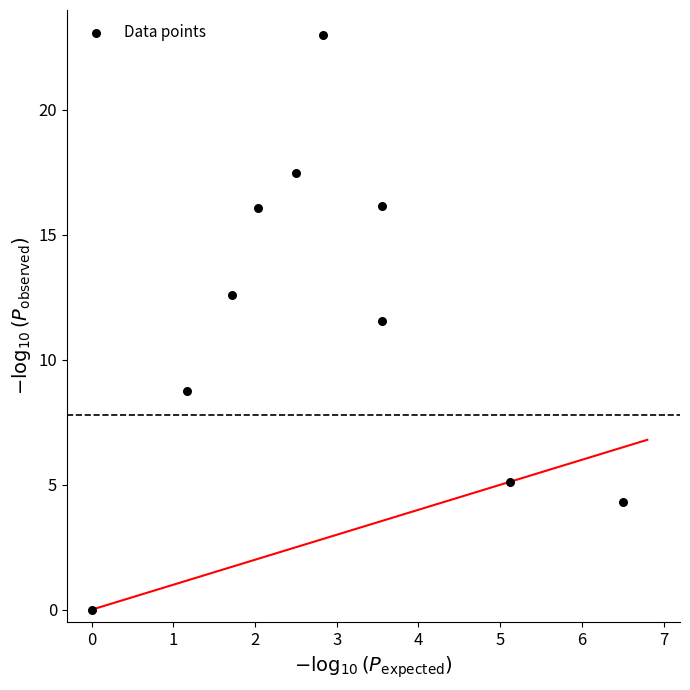

What Y value in the scatter plot is closest to 11?

11.6